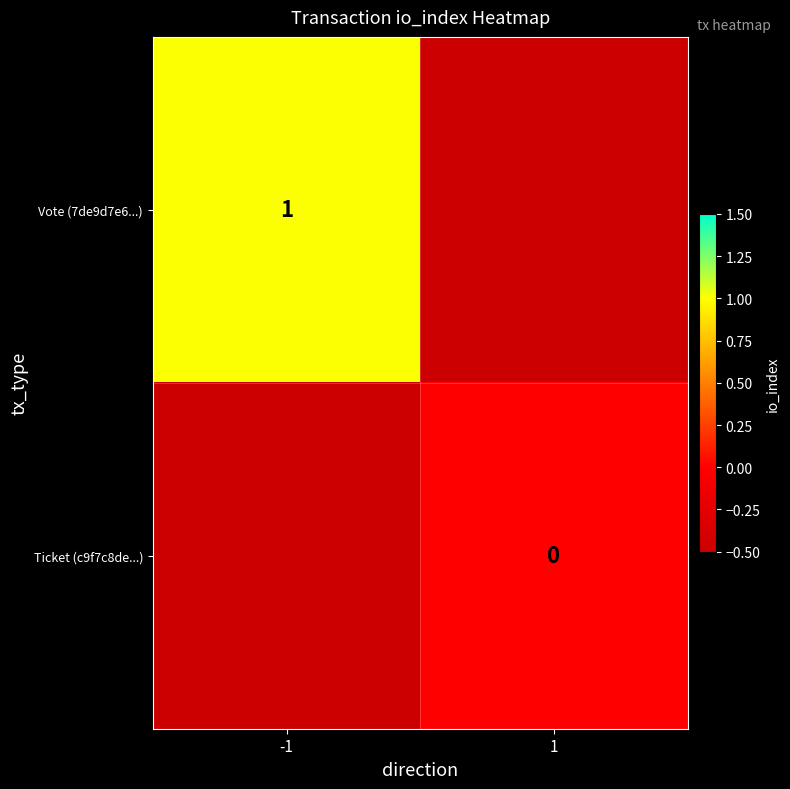

Is it true that Vote (7de9d7e6...) equals 1 at -1?

True